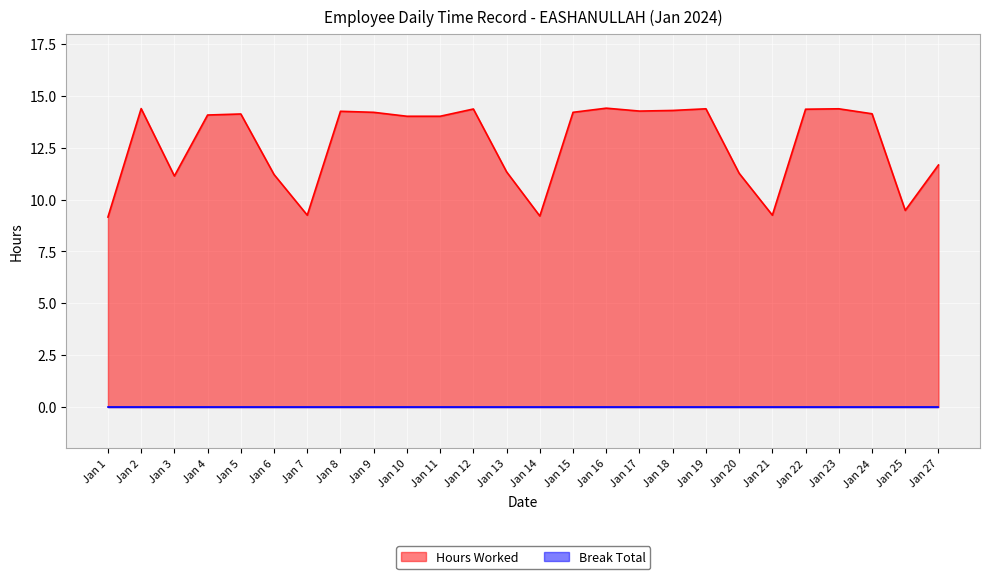

Which series has the widest spread of values?

Hours Worked